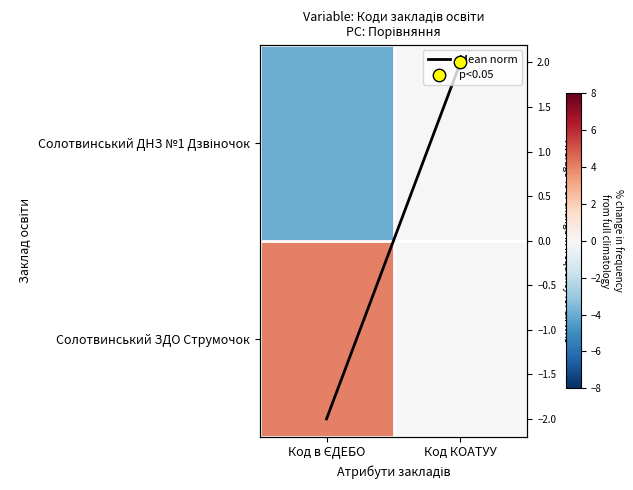

At which category is the sum across all series the highest?

Код КОАТУУ